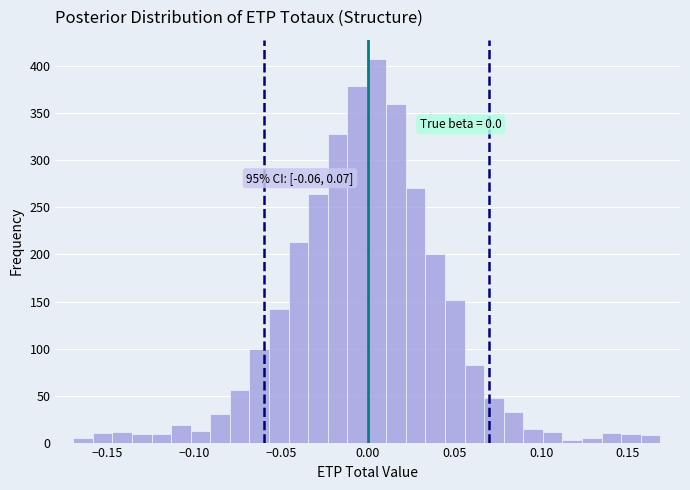

Read against the x-axis, roughly where is the centre of the tallest bar?

0.005